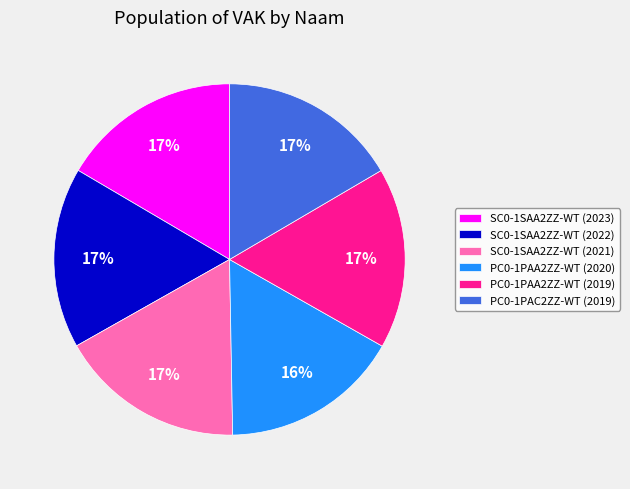

Do PC0-1PAC2ZZ-WT (2019) and PC0-1PAA2ZZ-WT (2020) together represent more than half of the pie?

No